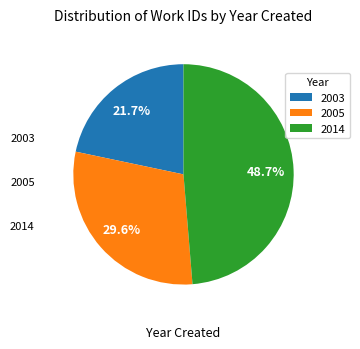

What portion of the pie excludes 2005?

70.4%